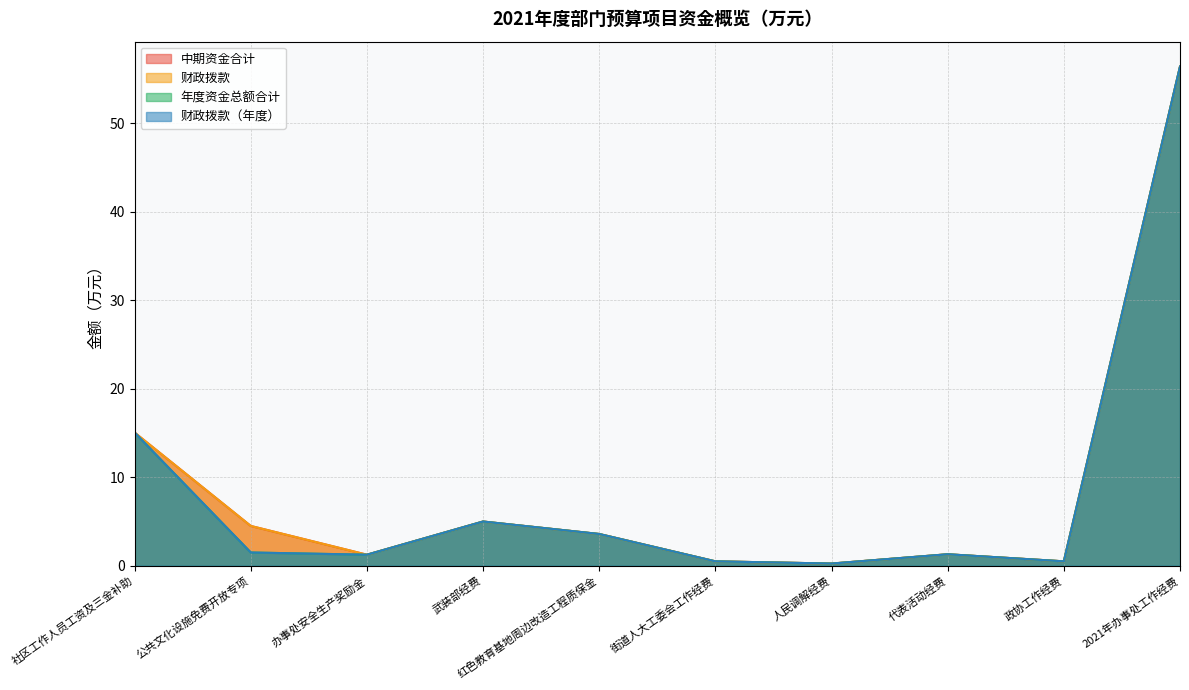

What is the label of the 1st point from the left?

社区工作人员工资及三金补助